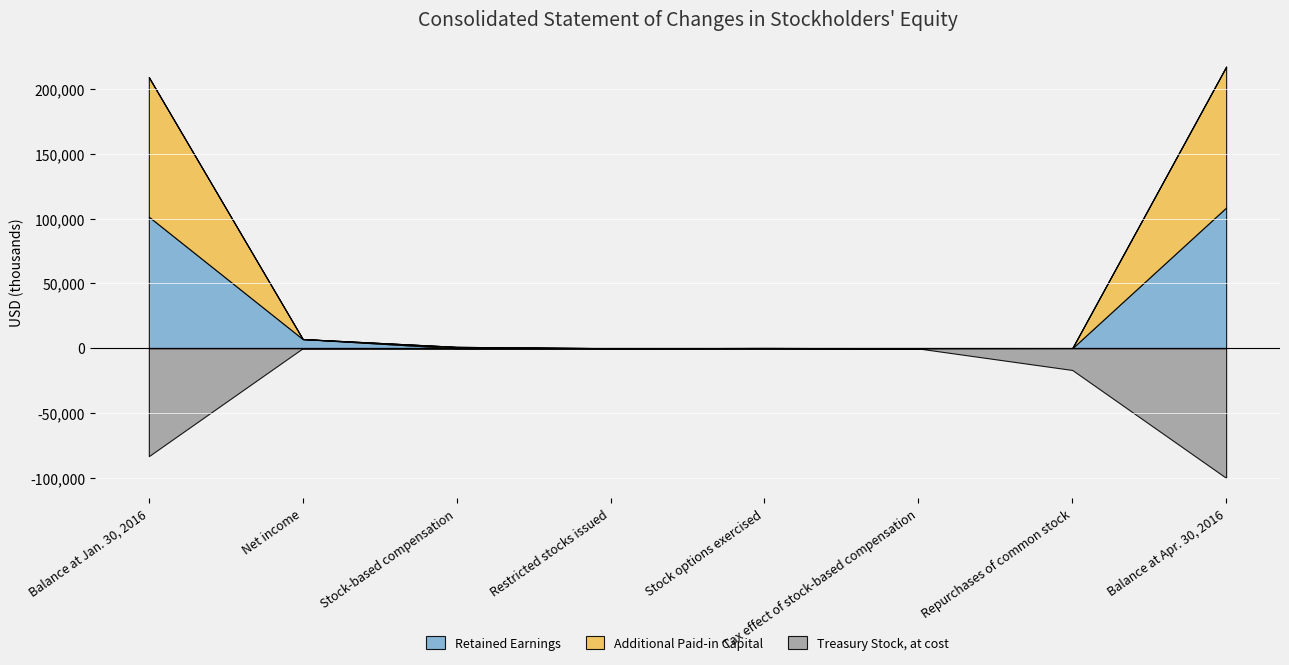

Is the value of Additional Paid-in Capital at Repurchases of common stock greater than the value of Treasury Stock, at cost at Restricted stocks issued?

No